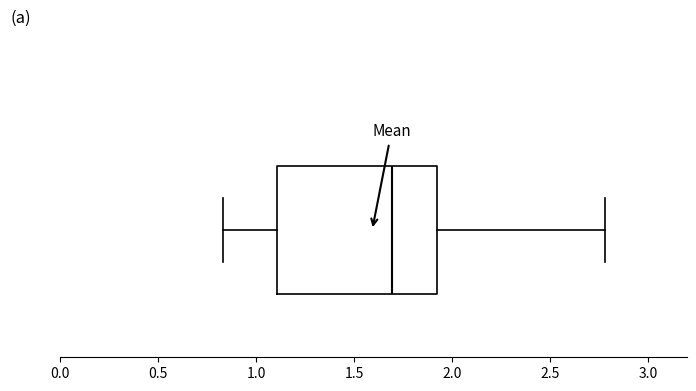

Read this box plot against the x-axis: the position of the median line, the range covered by the box, and the ends of both whiskers. The values are not printed on the chart, so give them approximately, as read against the axis.

median 1.70, box 1.10 to 1.90, whiskers 0.85 to 2.80